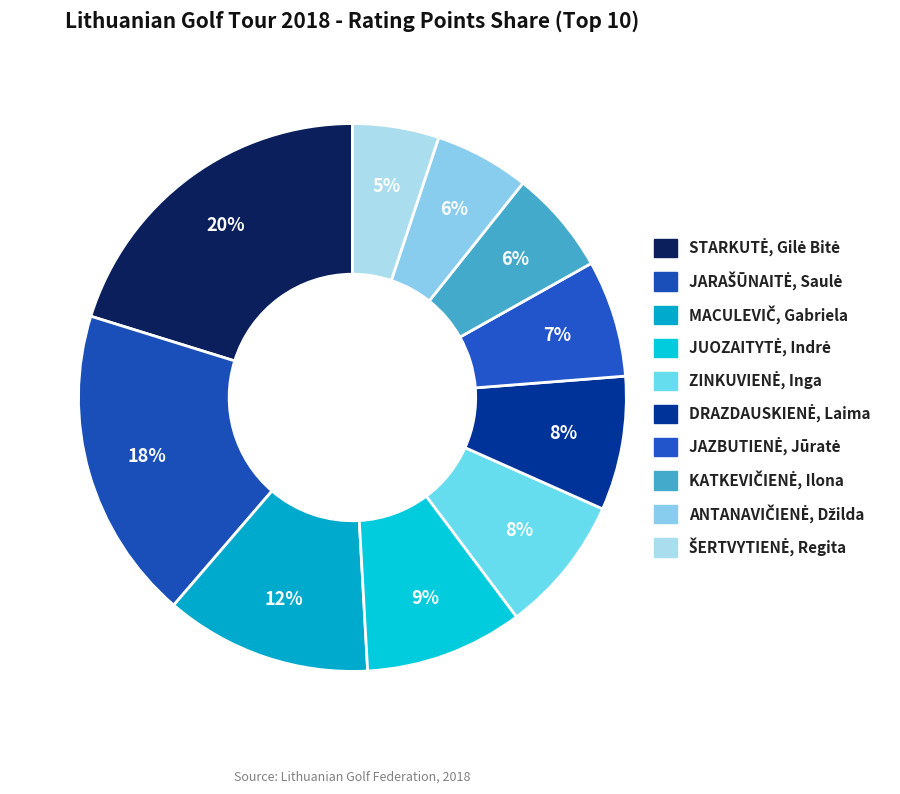

How many slices are in this pie chart?

10